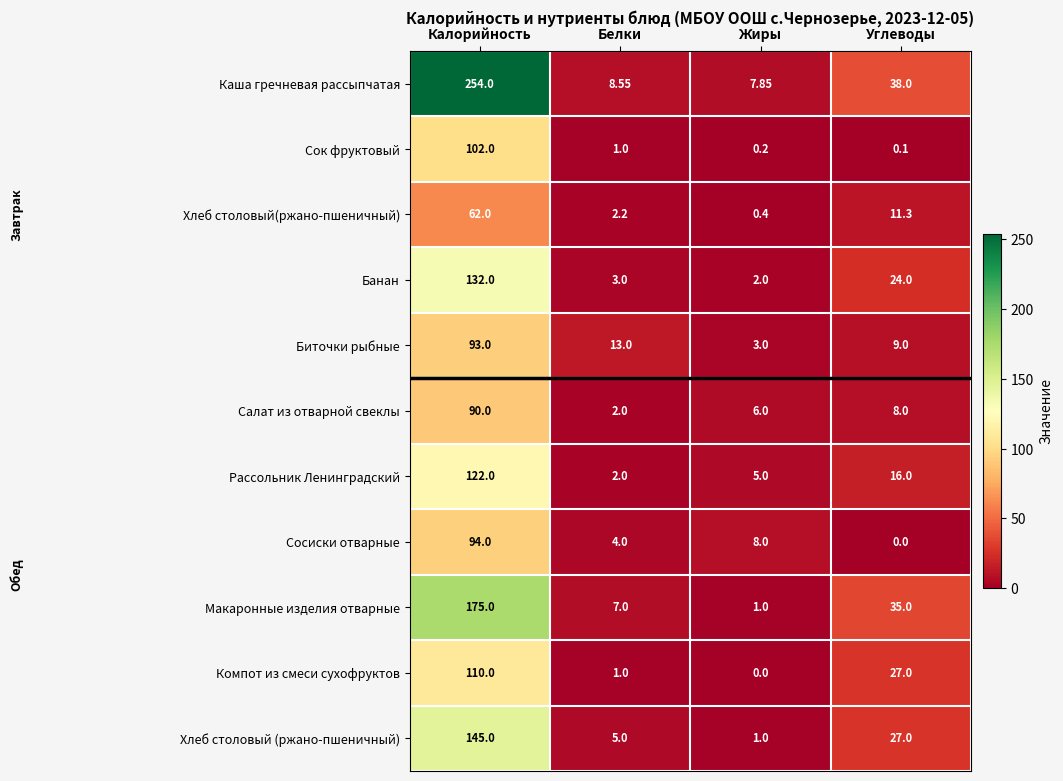

Is the value of Банан at Жиры greater than the value of Сосиски отварные at Белки?

No